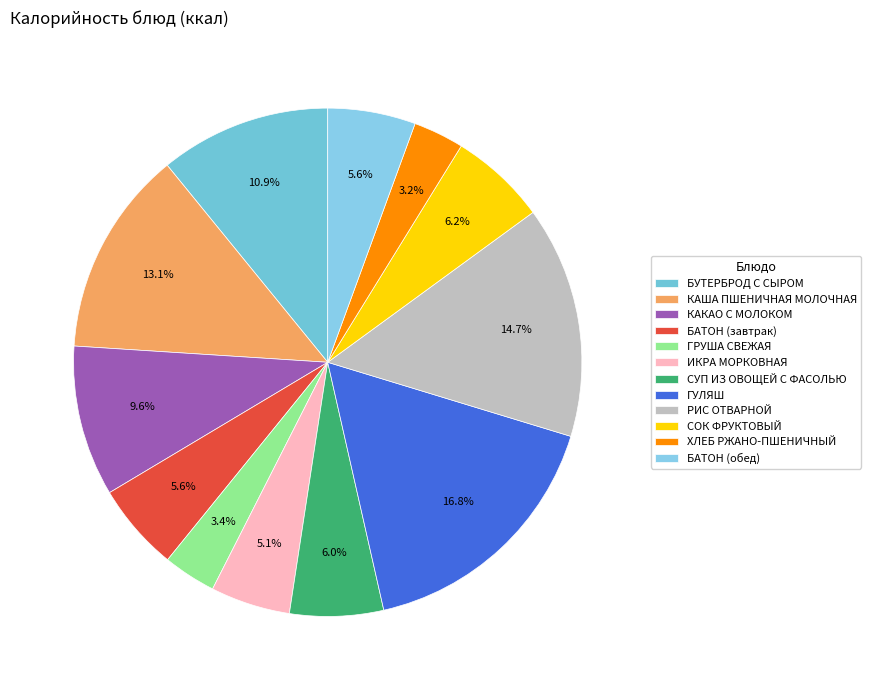

How many segments does this pie chart have?

12